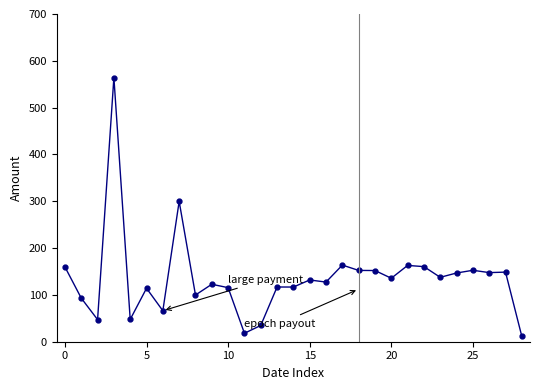

How many data points are less than 131?

14